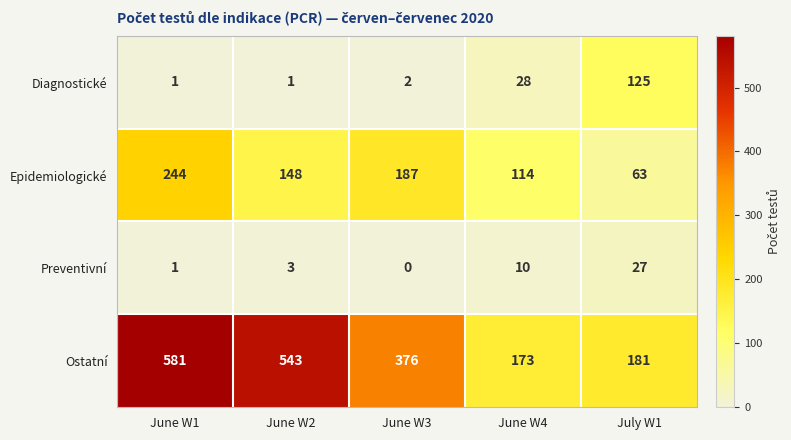

At which label is Diagnostické closest to 63?

June W4